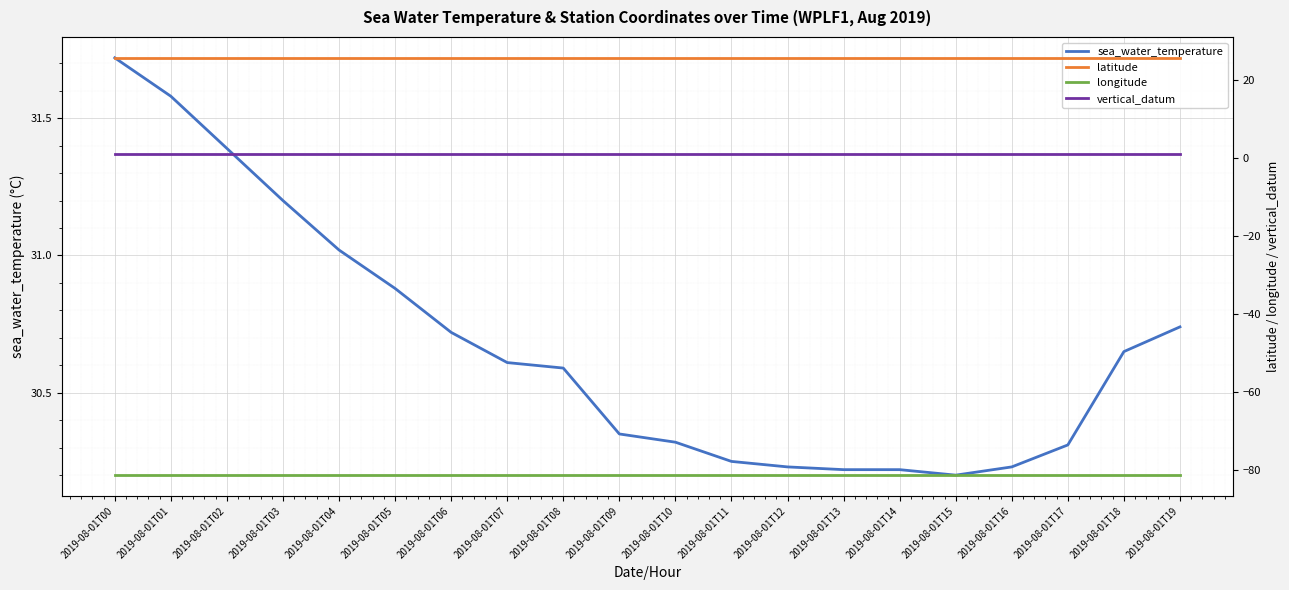

The value of vertical_datum at 2019-08-01T14 is 1.0. True or false?

True